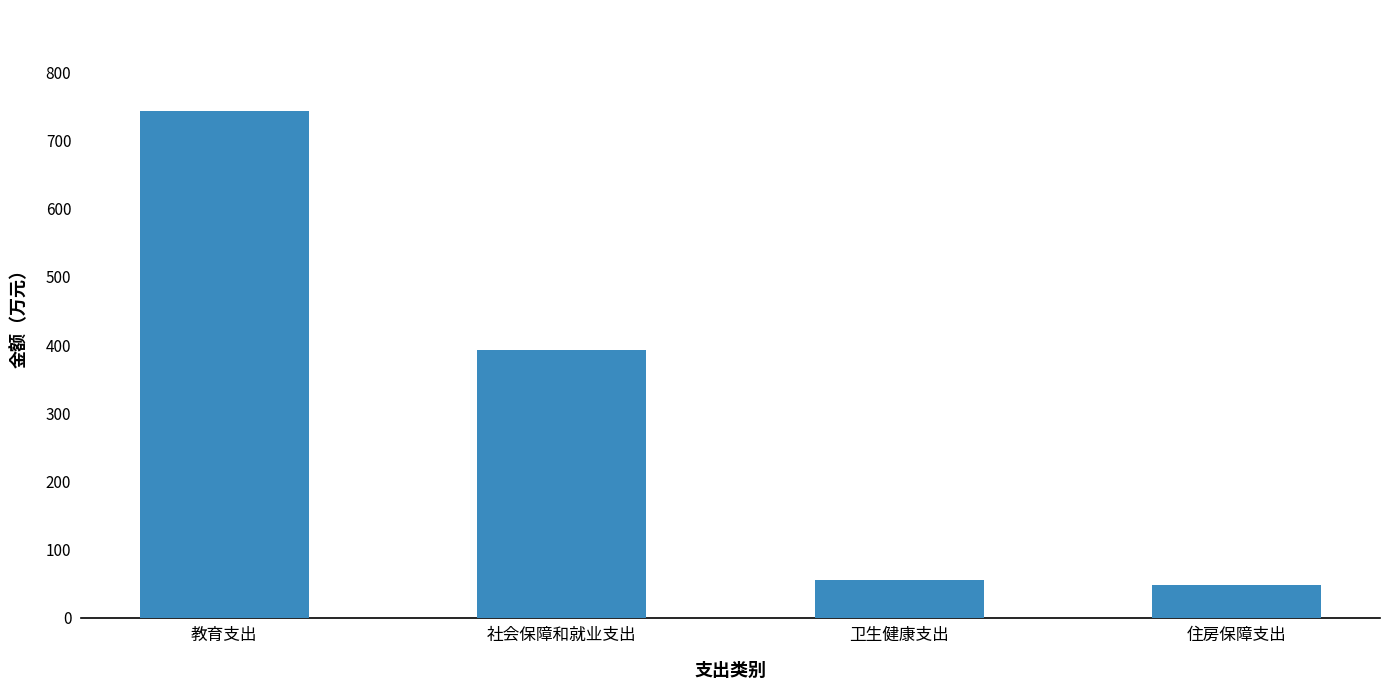

What is the greatest value displayed?

743.3